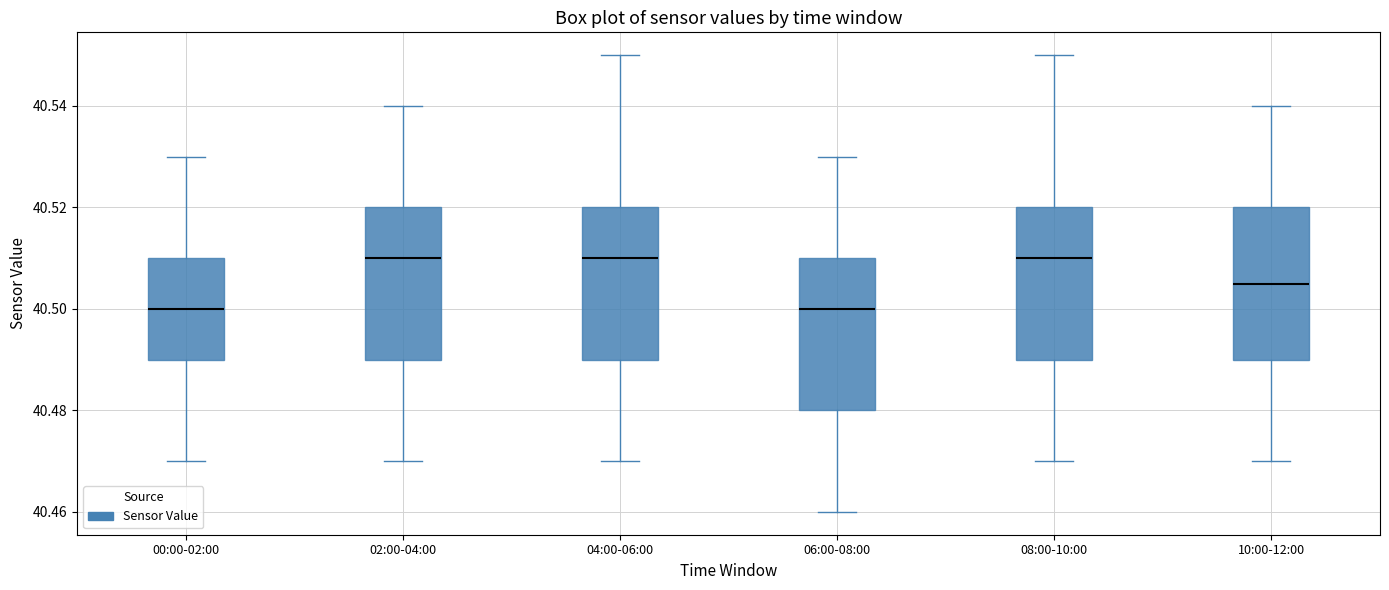

Where does the lower whisker of the box for 10:00-12:00 end on the y-axis? The values are not printed on the chart, so give them approximately, as read against the axis.

40.470